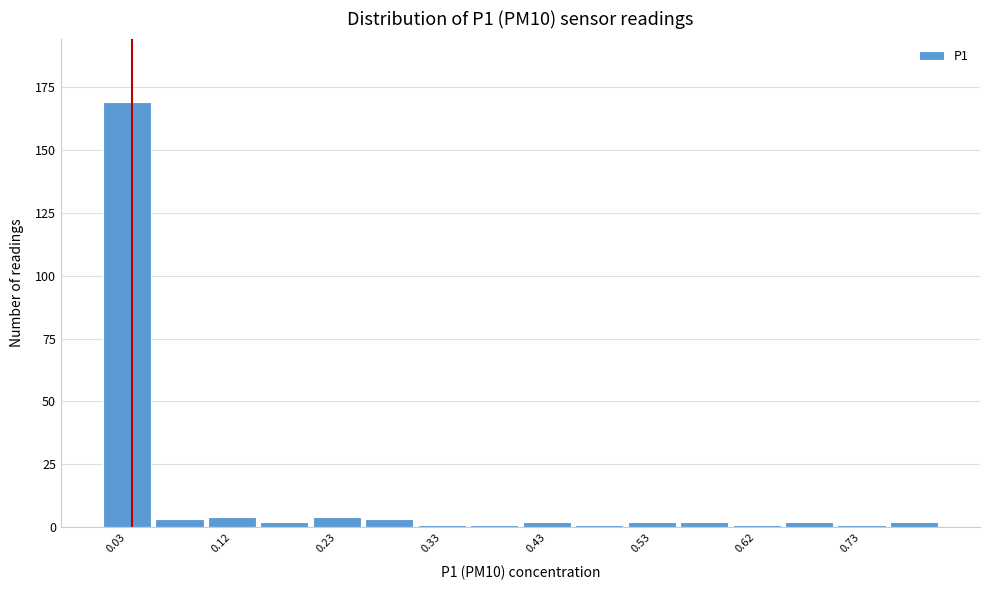

Over which range of the x-axis is the bar tallest?

0.00 to 0.05